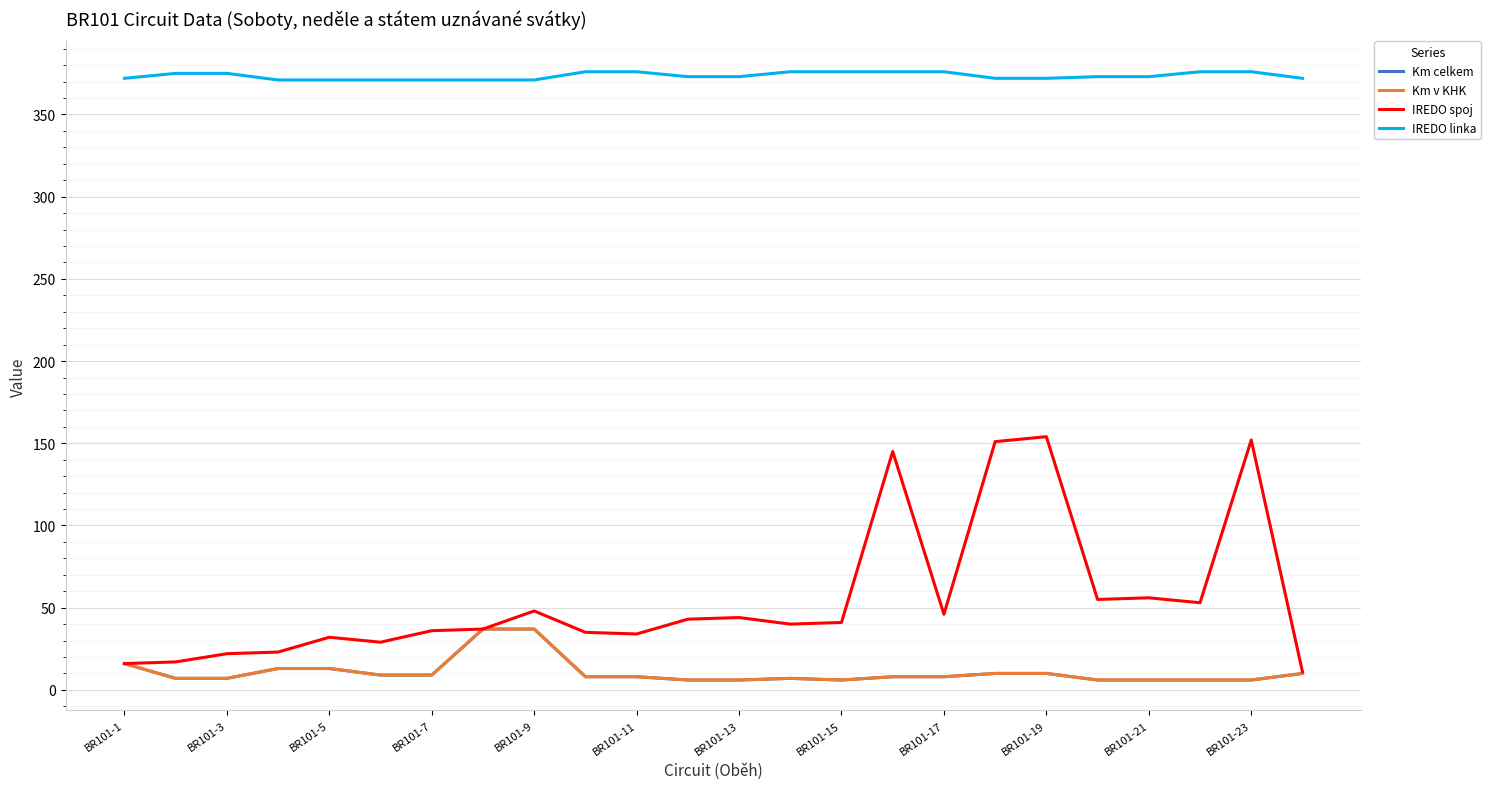

List the series in order of their peak value, highest first.

IREDO linka, IREDO spoj, Km celkem, Km v KHK